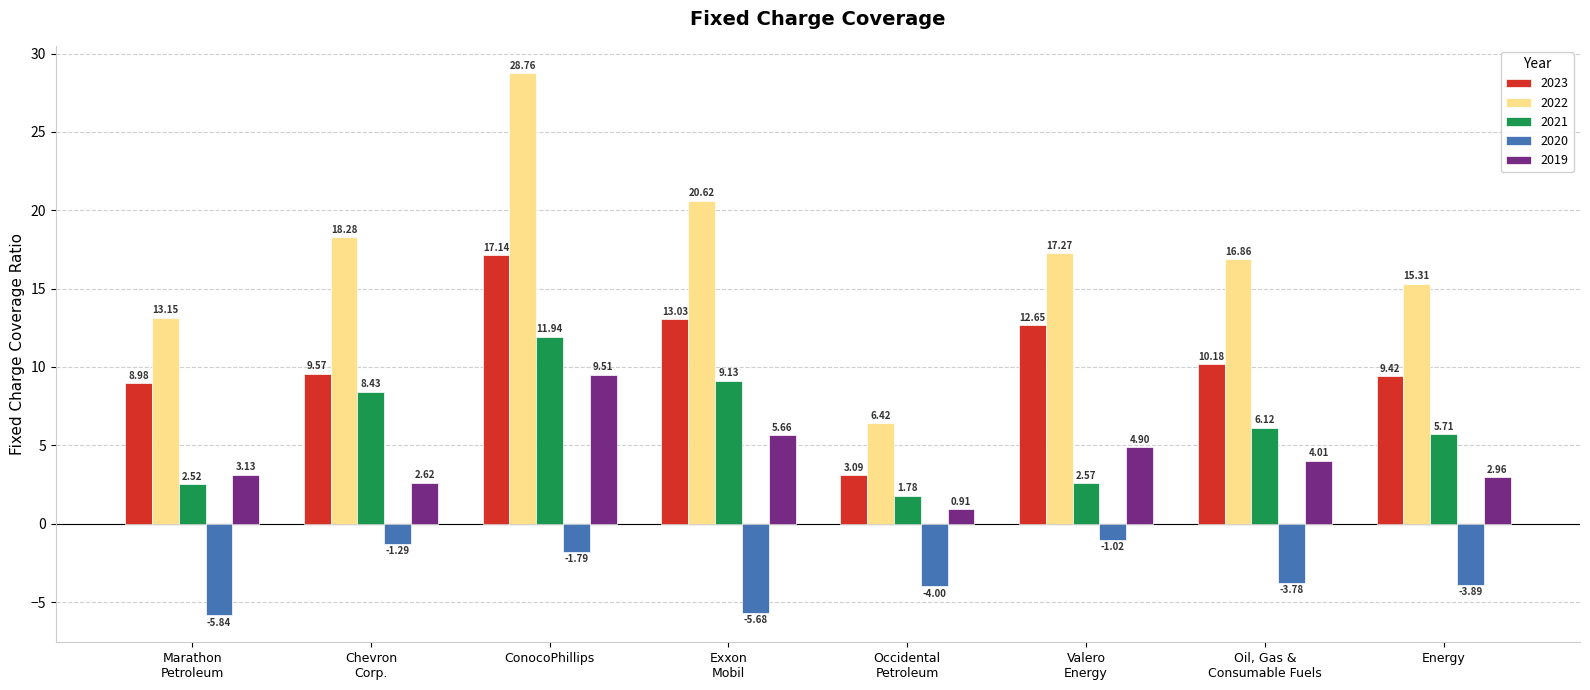

What is the approximate value of 2023 at Energy?

9.4